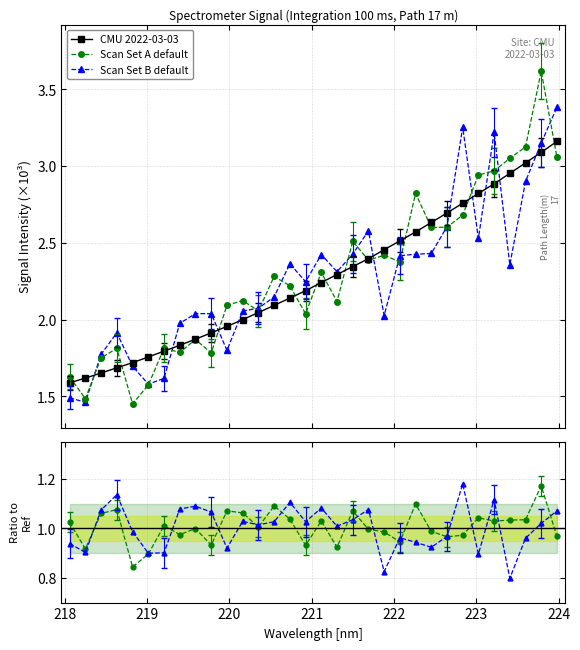

True or false: Scan Set A / CMU and CMU 2022-03-03 cross at least once.

False